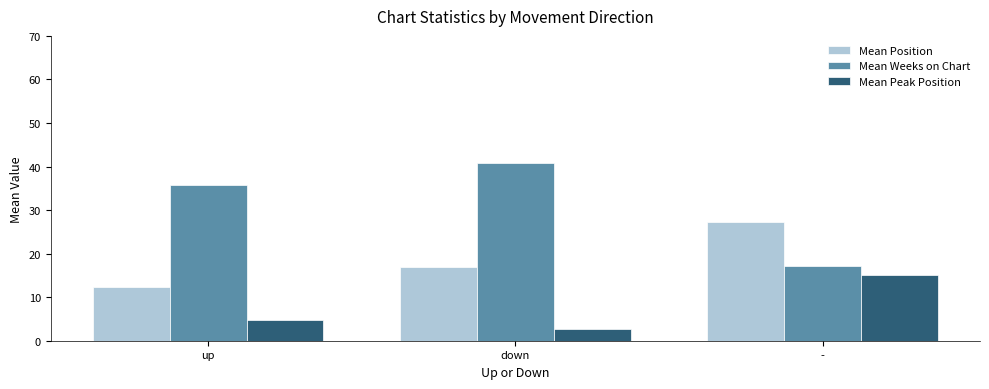

At which label does Mean Peak Position first exceed 4?

up